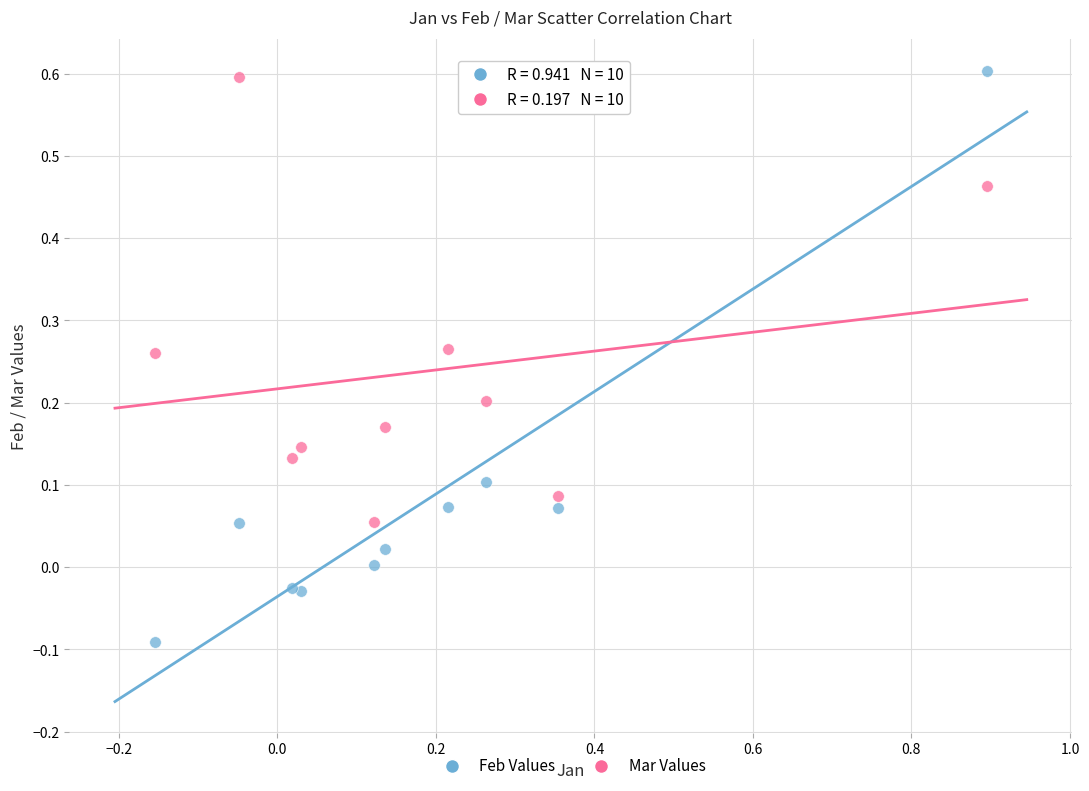

Which series has the widest spread of Y values?

Feb Values